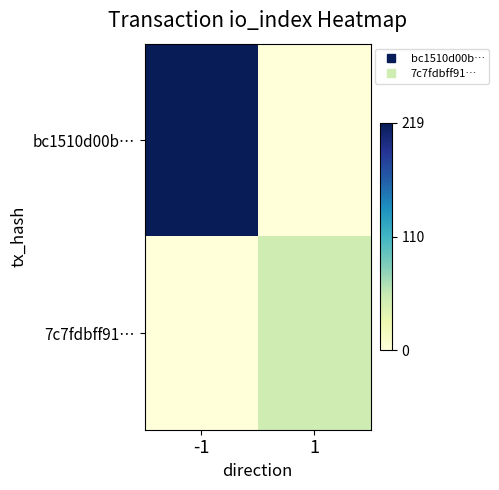

What is the greatest value displayed?

219